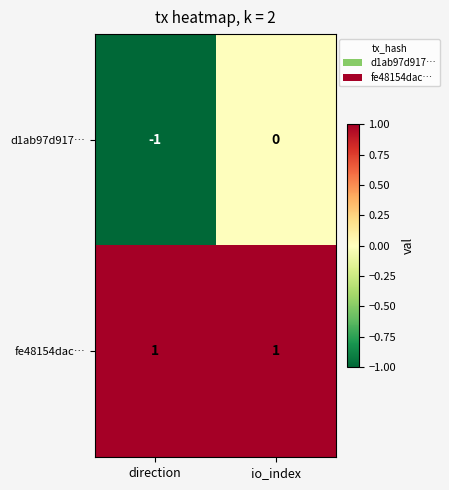

Reading left to right, extract all data points from this chart.

d1ab97d917…: direction=-1	io_index=0
fe48154dac…: direction=1	io_index=1